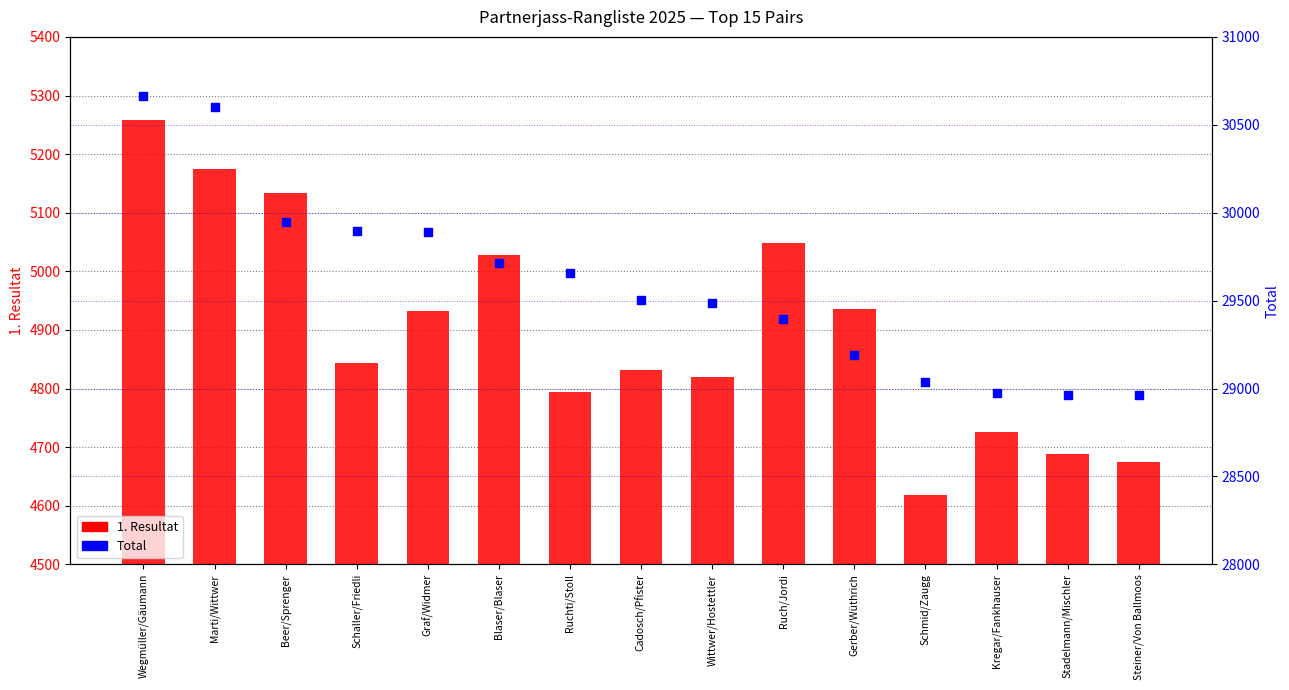

Is the value of 1. Resultat at Stadelmann/Mischler greater than the value of Total at Schaller/Friedli?

No